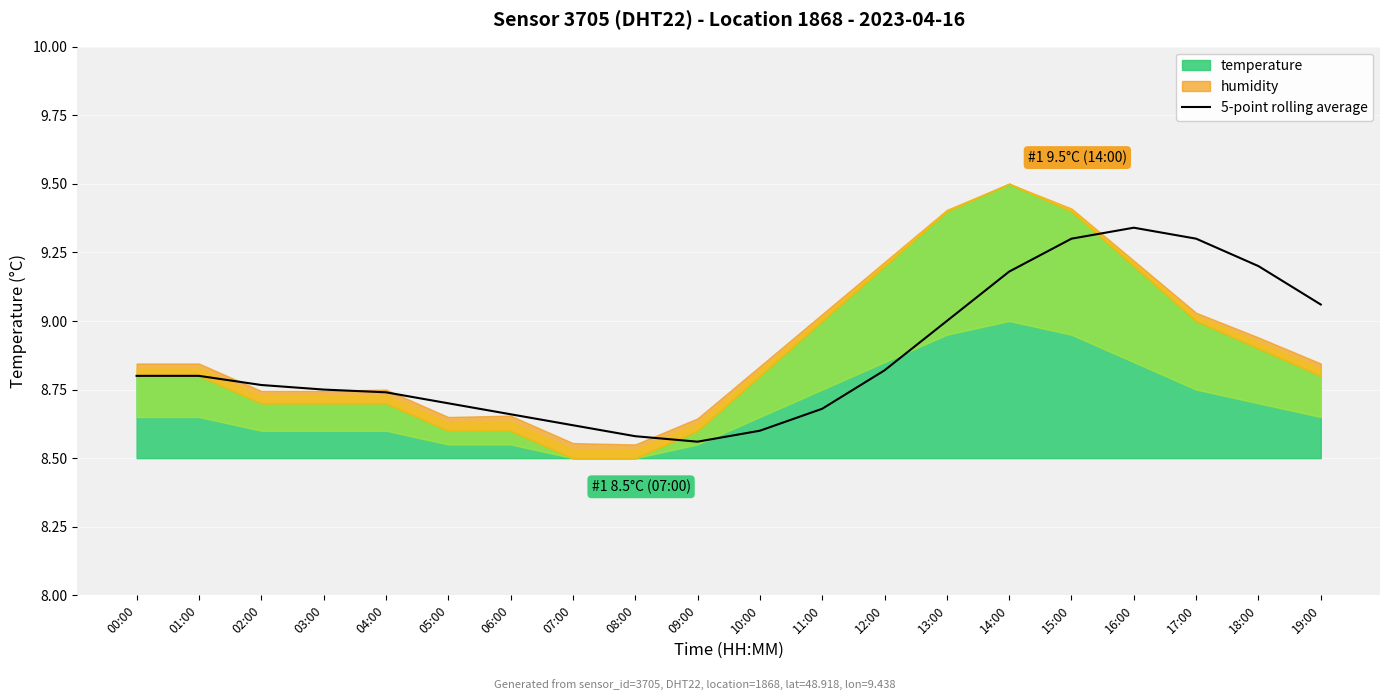

Between 09:00 and 02:00, which is larger?

02:00